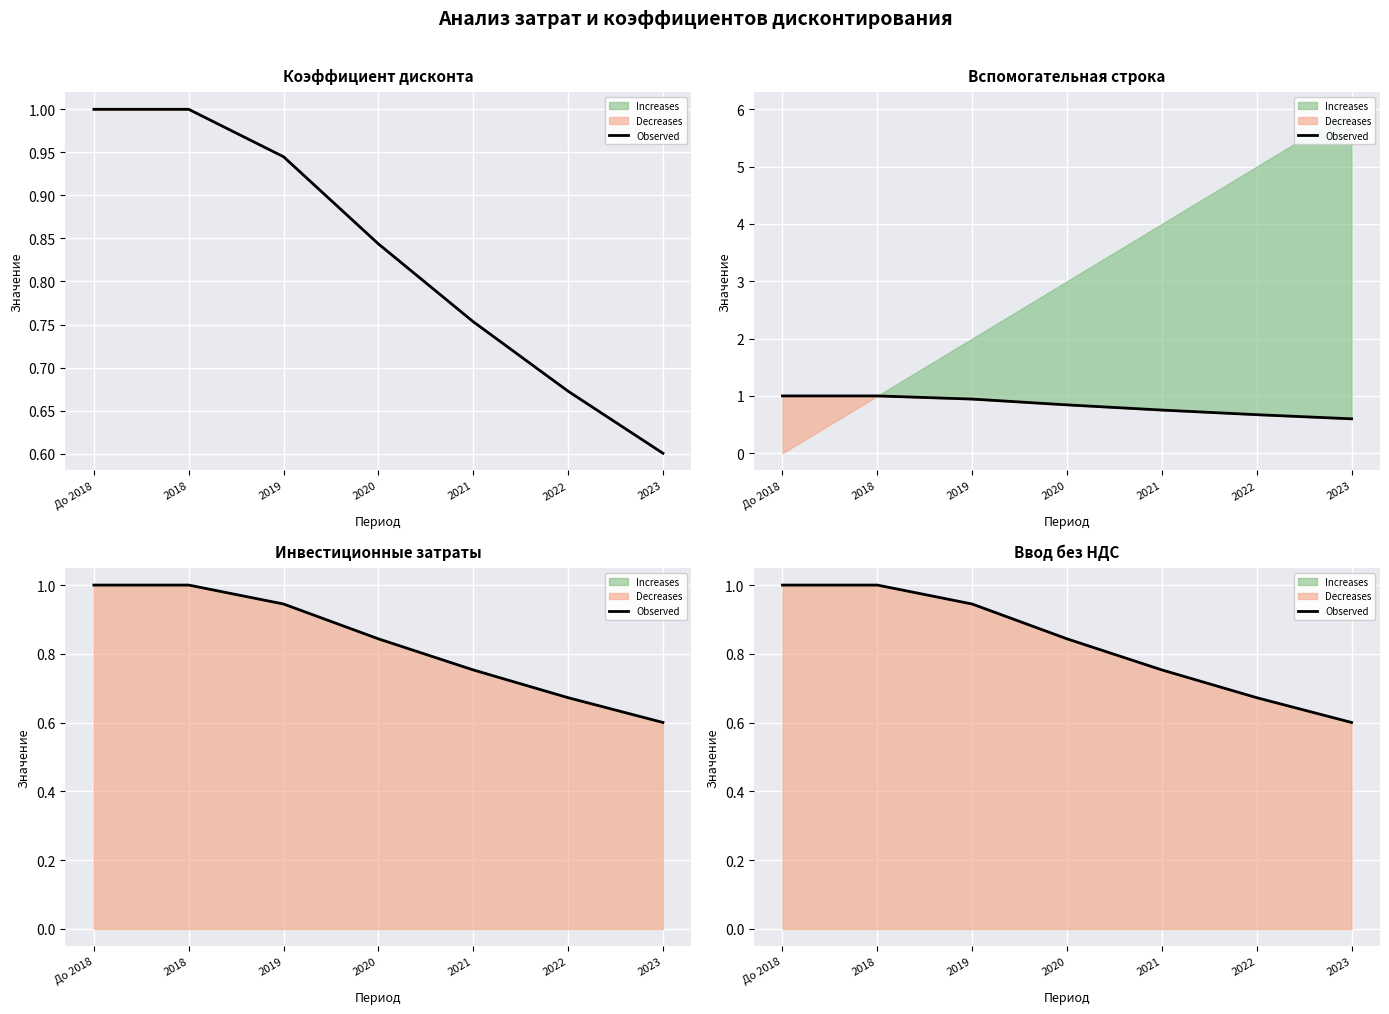

What is the change in value from До 2018 to 2022?

-0.3